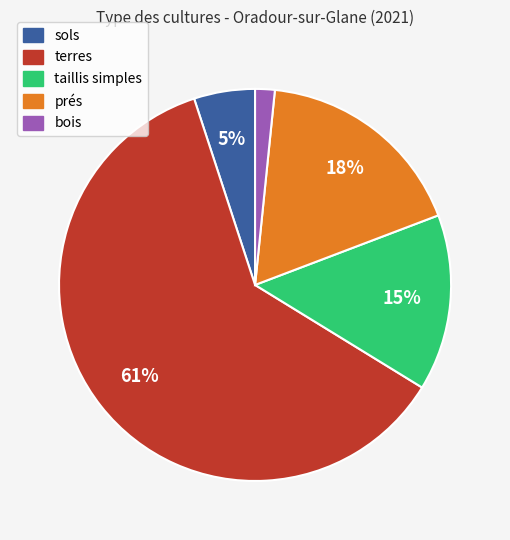

Count the number of slices in the pie.

5